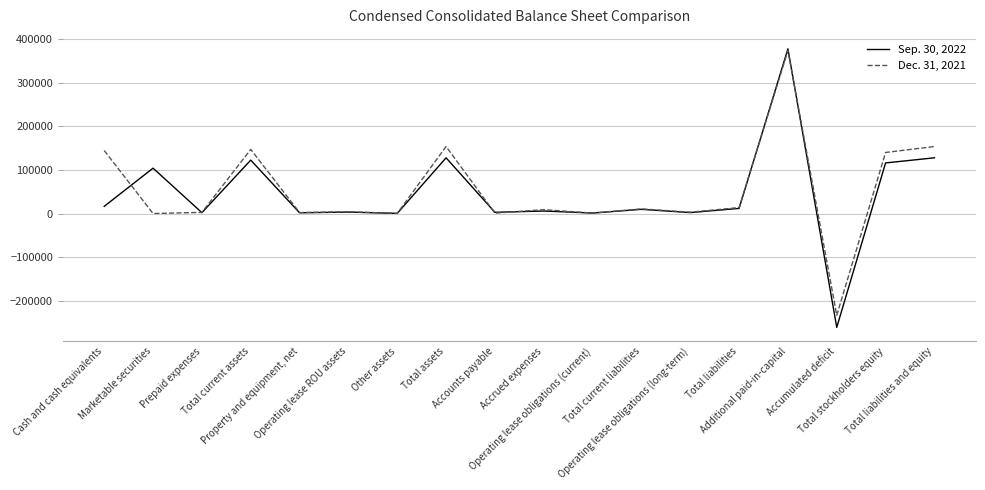

List the series in order of their peak value, highest first.

Sep. 30, 2022, Dec. 31, 2021